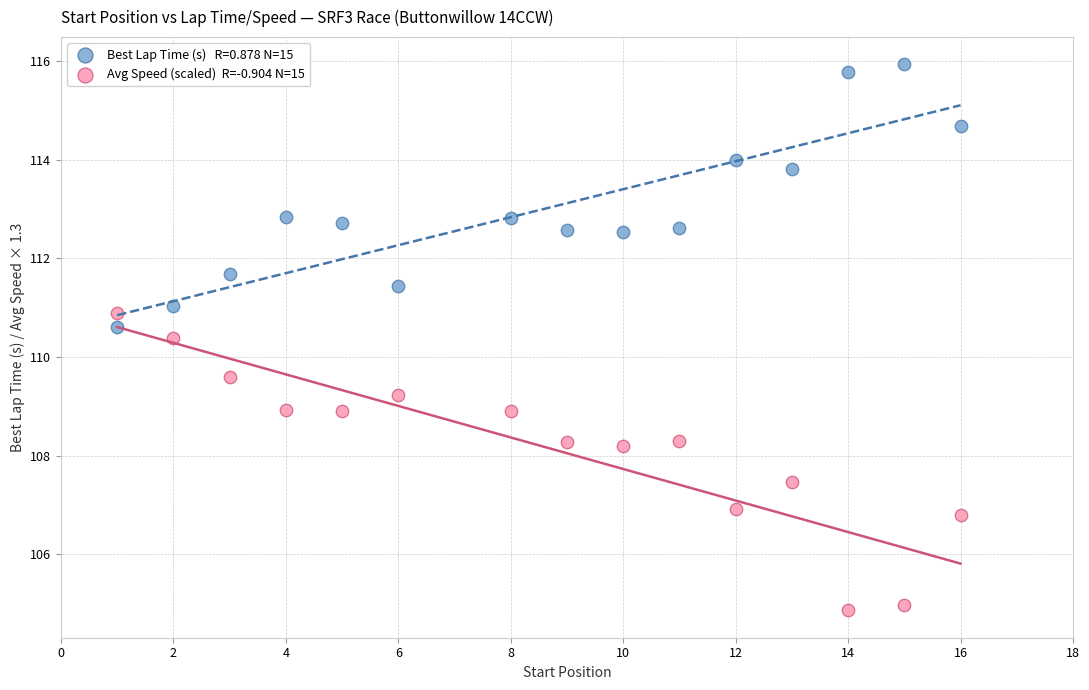

Across all data points, what is the range of X values (max minus min)?

15.0